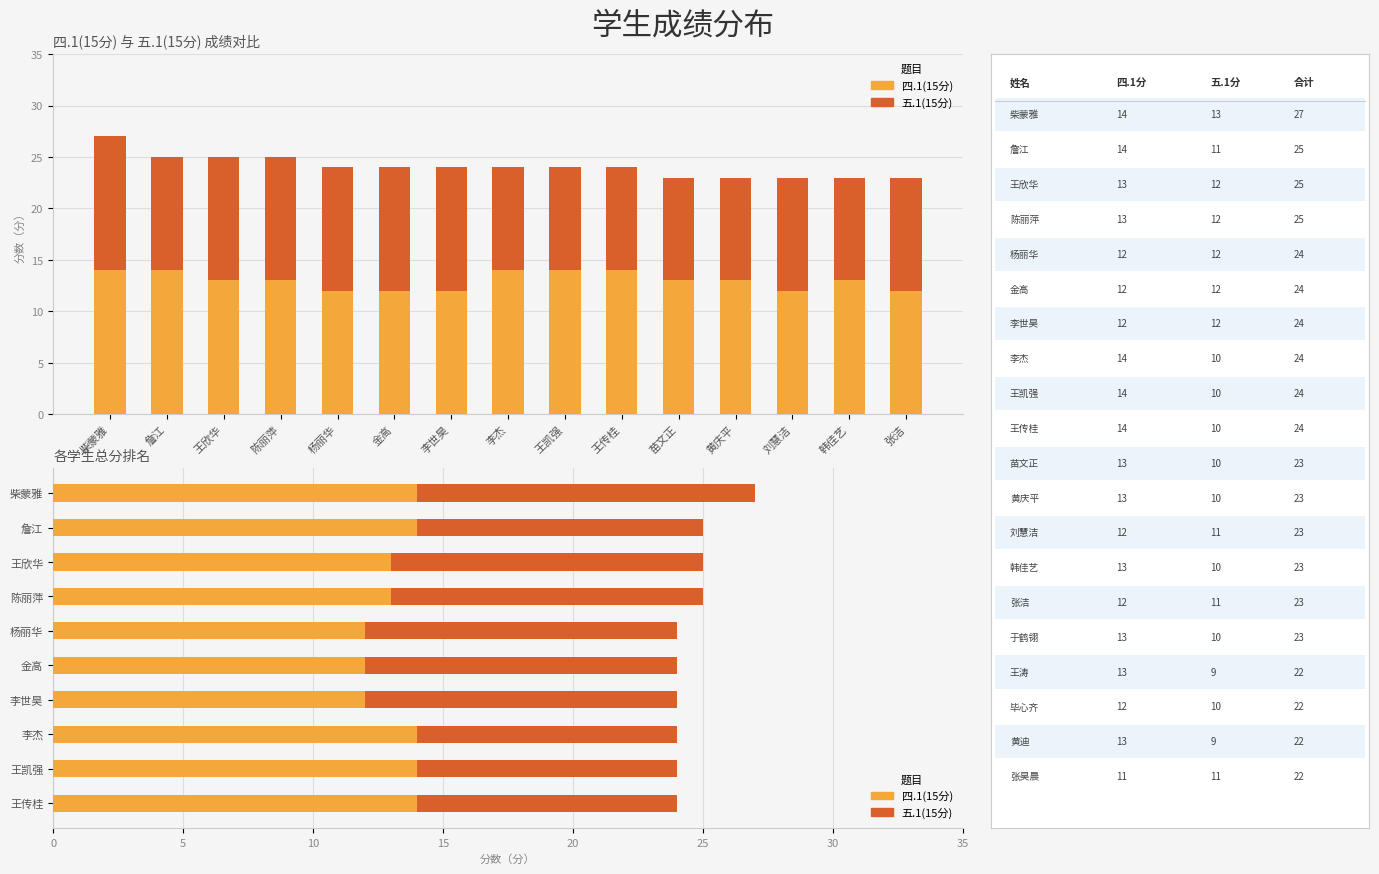

Reading right to left, transcribe all the data shown in this chart.

四.1(15分): 14	14	13	13	12	12	12	14	14	14
五.1(15分): 13	11	12	12	12	12	12	10	10	10